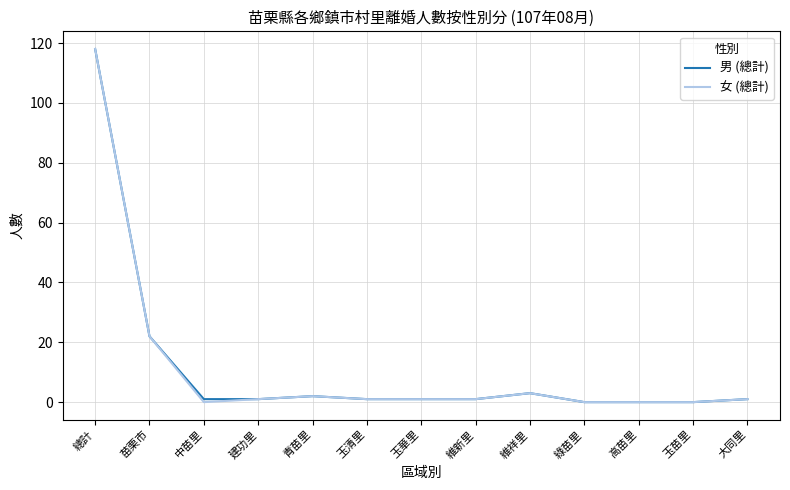

Is the value of 女 (總計) at 總計 greater than the value of 男 (總計) at 大同里?

Yes